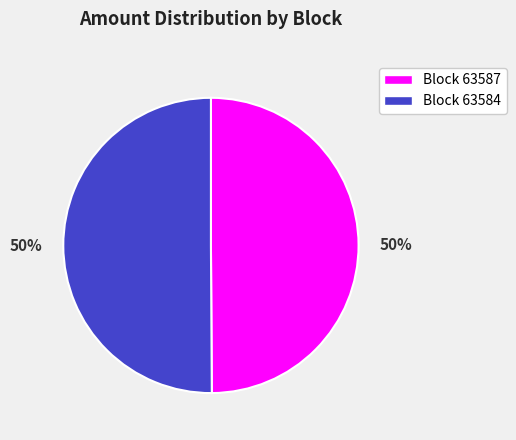

To the nearest percent, what is the average slice percentage?

50%